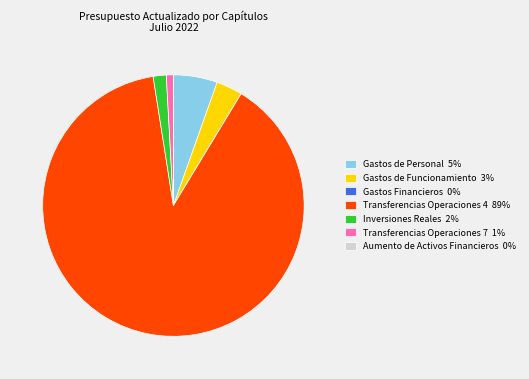

Is Inversiones Reales 2% the majority of the pie?

No